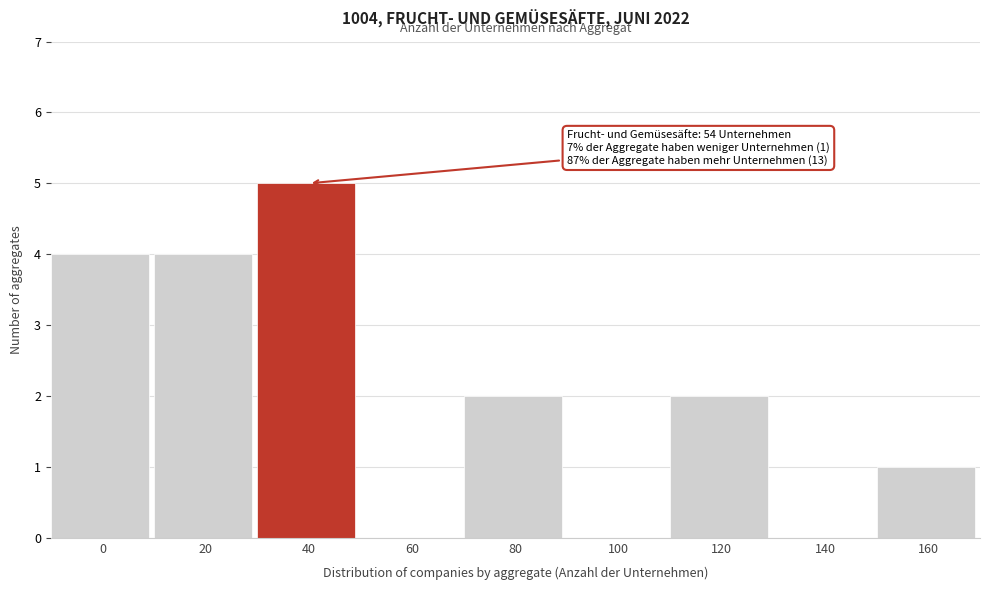

Reading left to right, transcribe all the data shown in this chart.

0=4	20=4	40=5	60=0	80=2	100=0	120=2	140=0	160=1